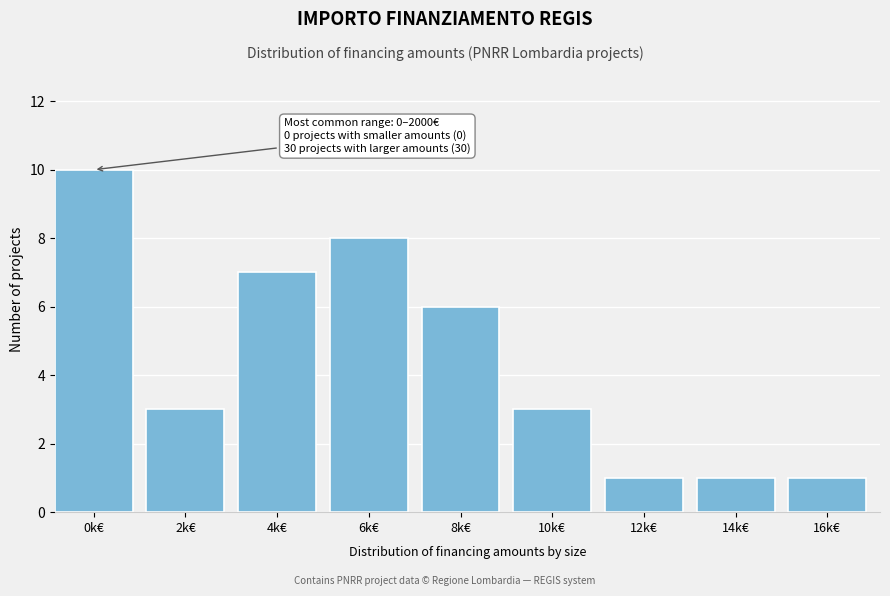

Reading left to right, what are all the values shown in this chart?

0k€=10	2k€=3	4k€=7	6k€=8	8k€=6	10k€=3	12k€=1	14k€=1	16k€=1